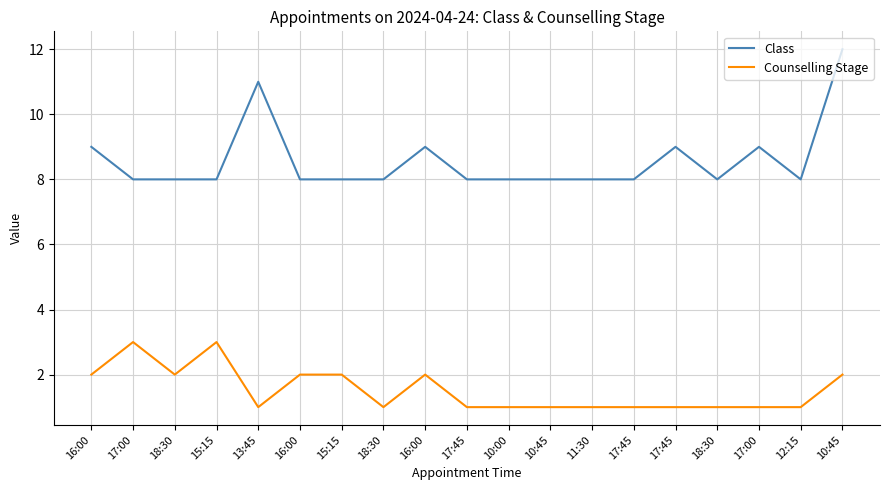

Is it true that Counselling Stage equals 0 at 18:30?

False